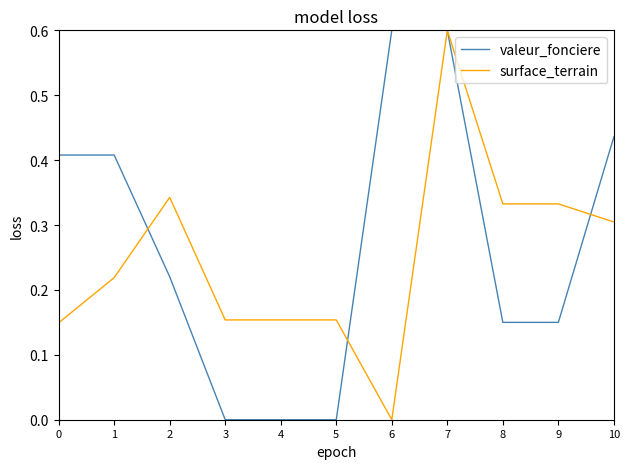

True or false: valeur_fonciere has a value of 0.0 at 5.

True